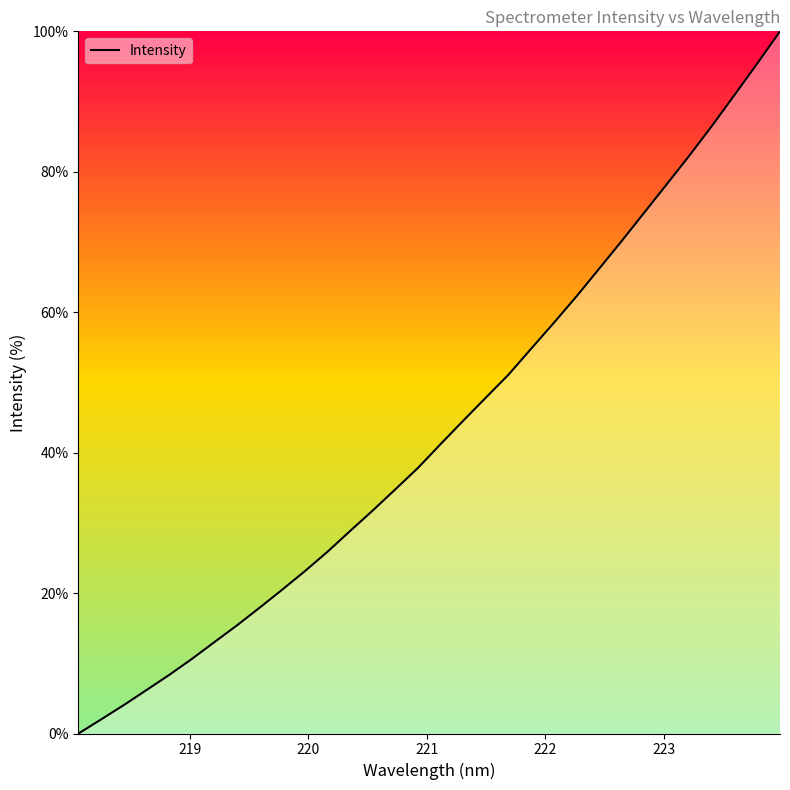

What is the greatest value displayed?

100.0